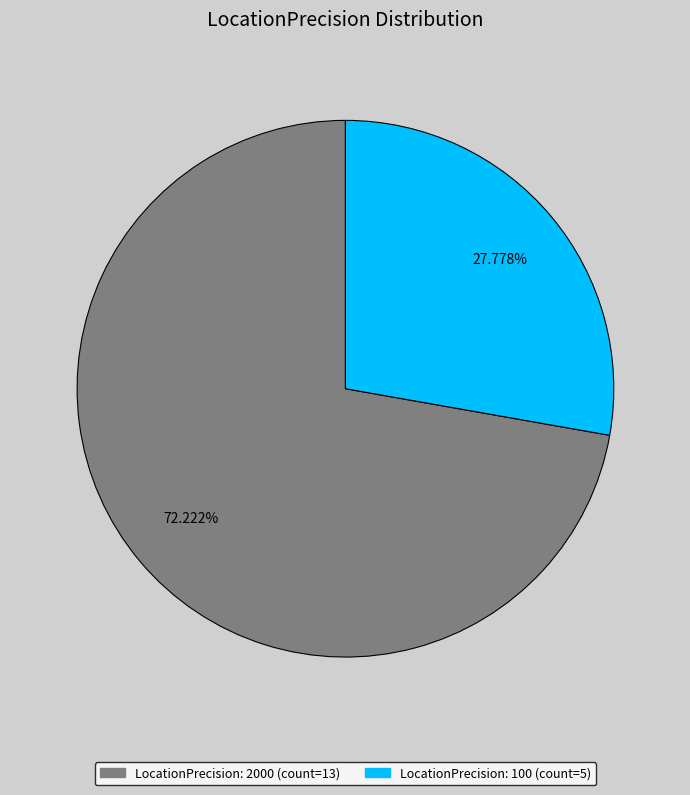

Is there any slice that represents more than half of the pie?

Yes